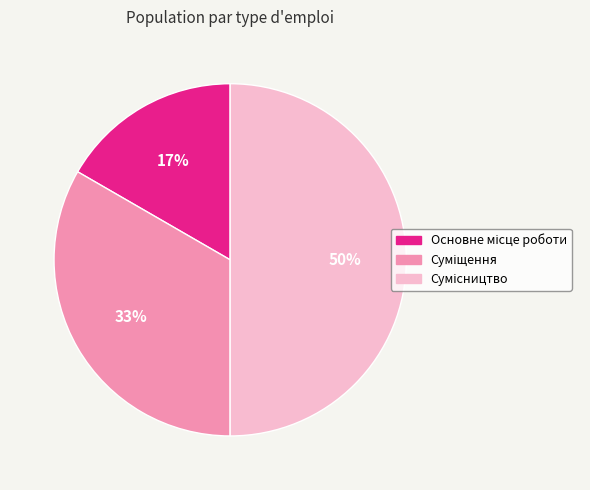

To the nearest percent, what is the difference between the largest and smallest slice percentages?

33%